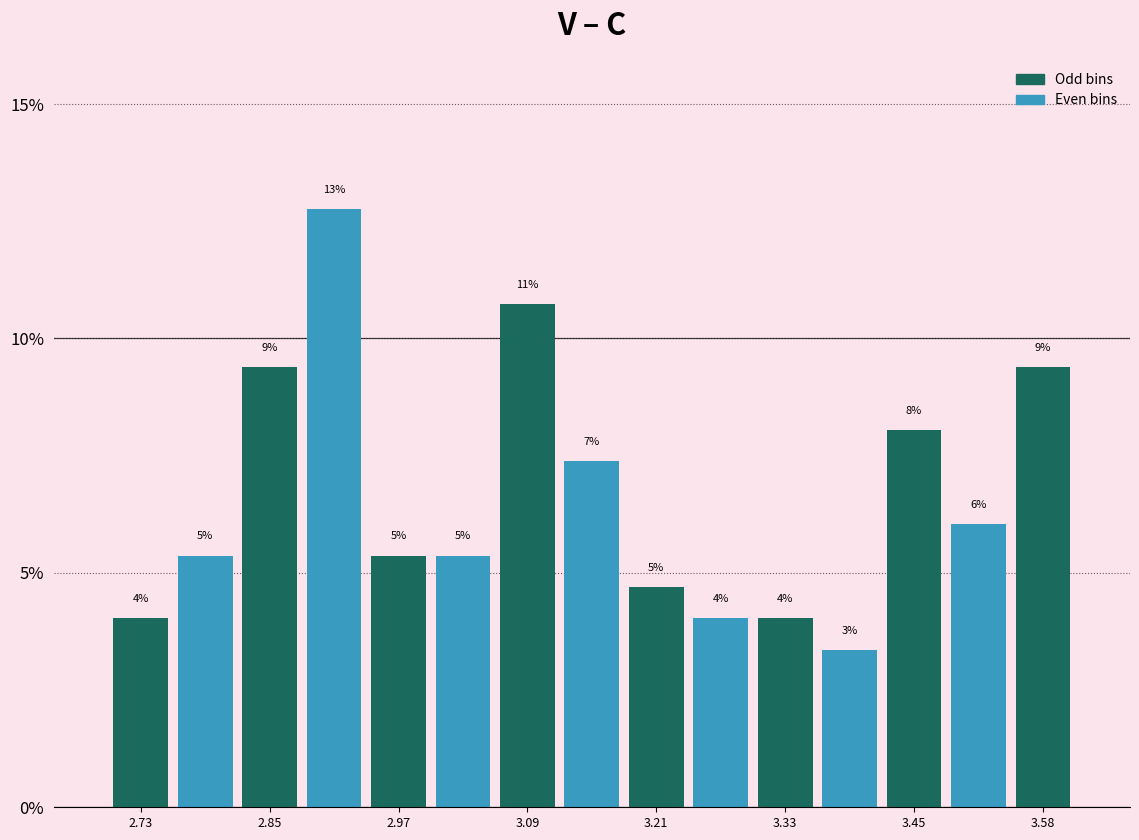

Around what value on the x-axis is the tallest bar? Give the approximate position of its centre, as read against the axis.

2.90